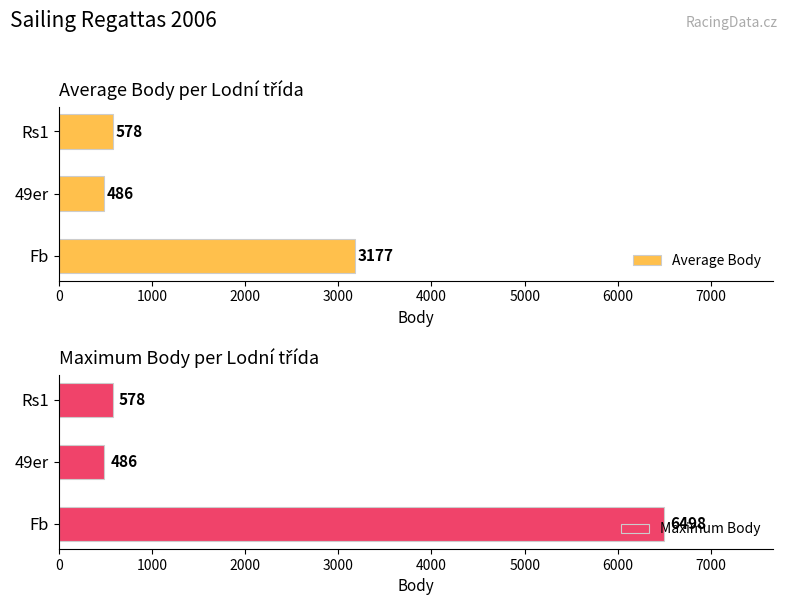

How many groups of bars are there?

3